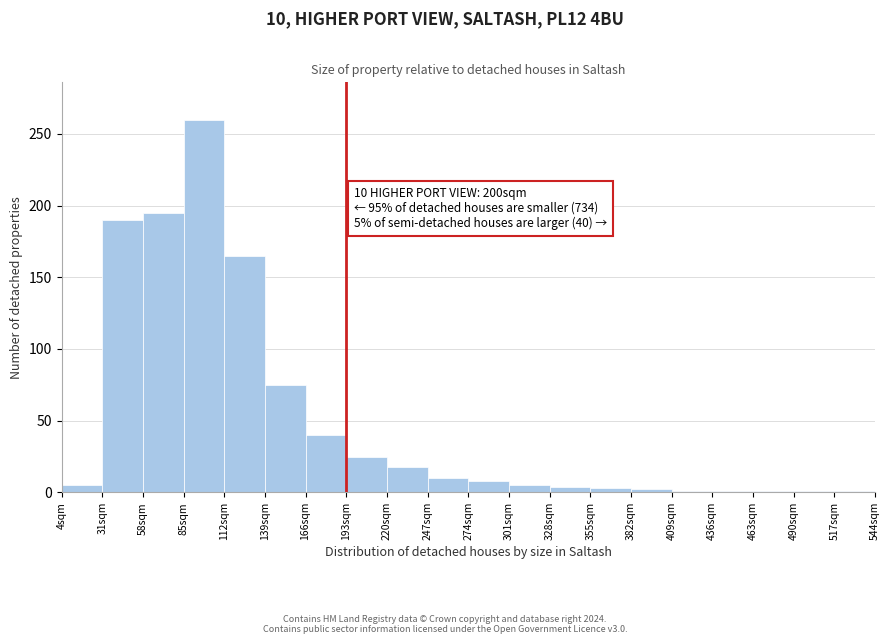

Which range on the x-axis has the tallest bar?

85 to 112